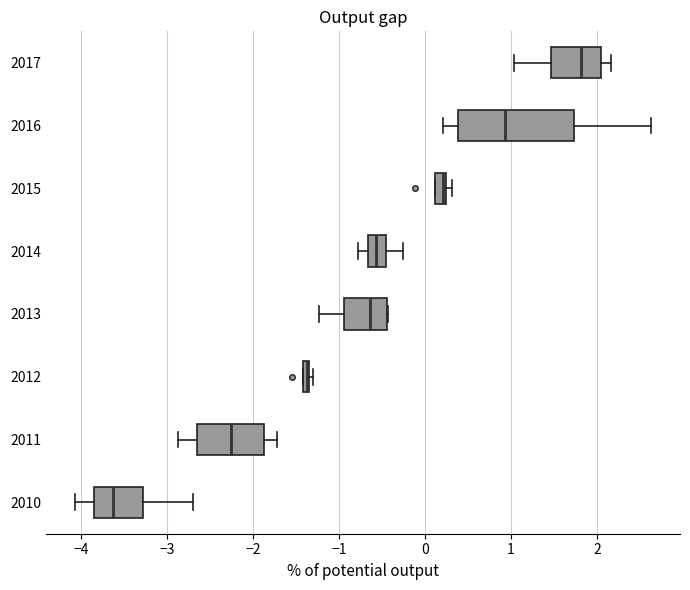

Where does the left whisker of the box at y = 2013 end on the x-axis? The values are not printed on the chart, so give them approximately, as read against the axis.

-1.2